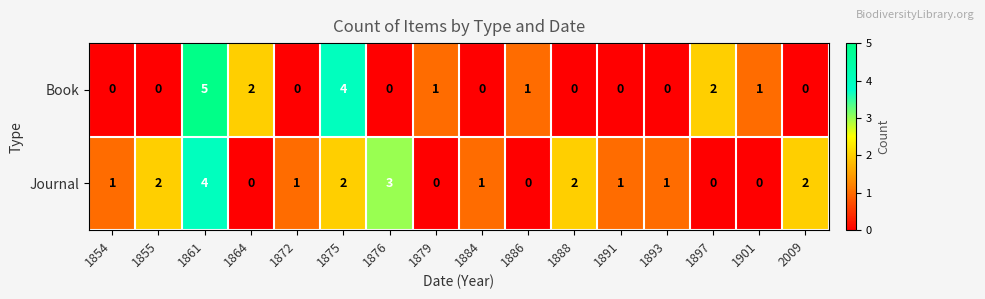

Which series has the largest total across all categories?

Journal